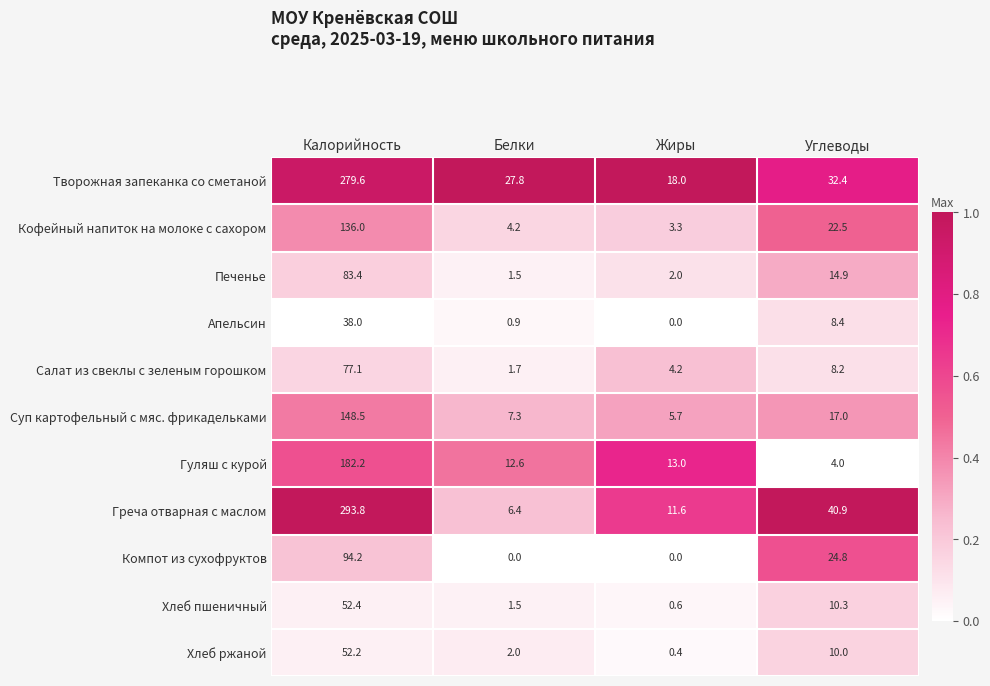

Is it true that Гуляш с курой equals 4.0 at Углеводы?

True